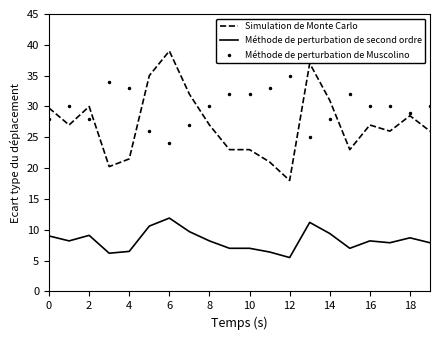

List the series in order of their peak value, lowest first.

Méthode de perturbation de second ordre, Méthode de perturbation de Muscolino, Simulation de Monte Carlo